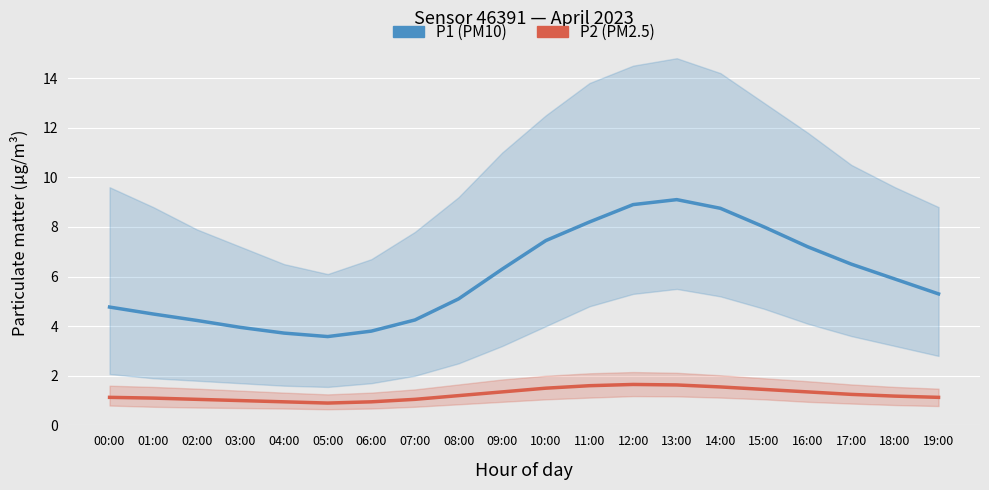

What is the sum of the P1 (PM10) values at 07:00 and 10:00?

11.7